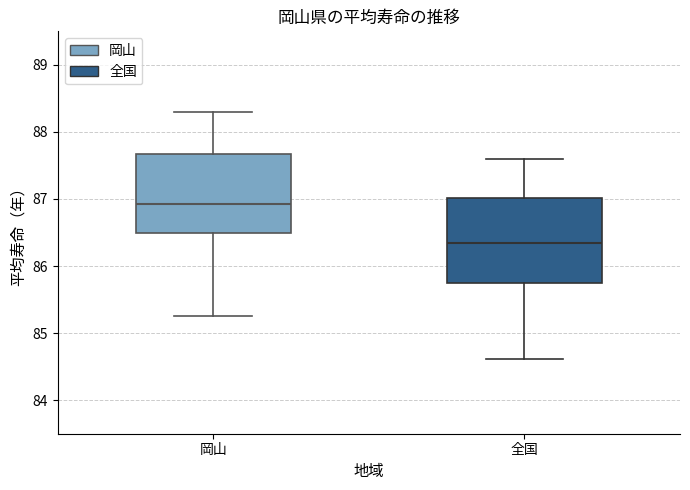

Reading left to right, transcribe this box plot: for each box, give where its median line is, the range the box spans, and where its two whiskers end, as read against the y-axis. The values are not printed on the chart, so give them approximately, as read against the axis.

岡山: median 86.9, box 86.5 to 87.7, whiskers 85.3 to 88.3
全国: median 86.4, box 85.8 to 87.0, whiskers 84.6 to 87.6